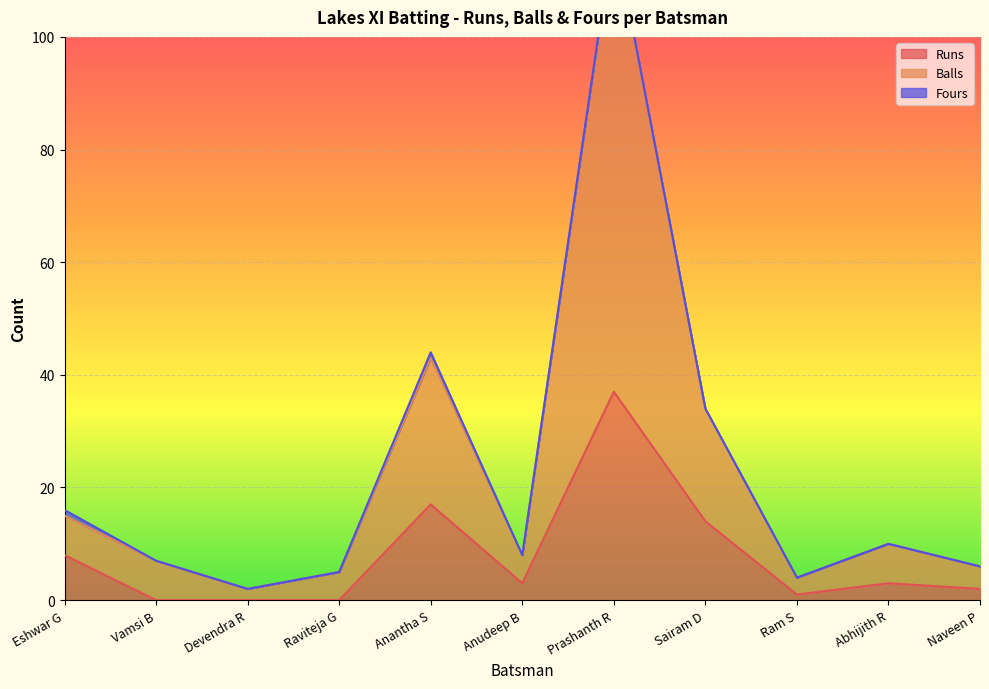

What is the value of the Balls point at the 9th from the left?

4